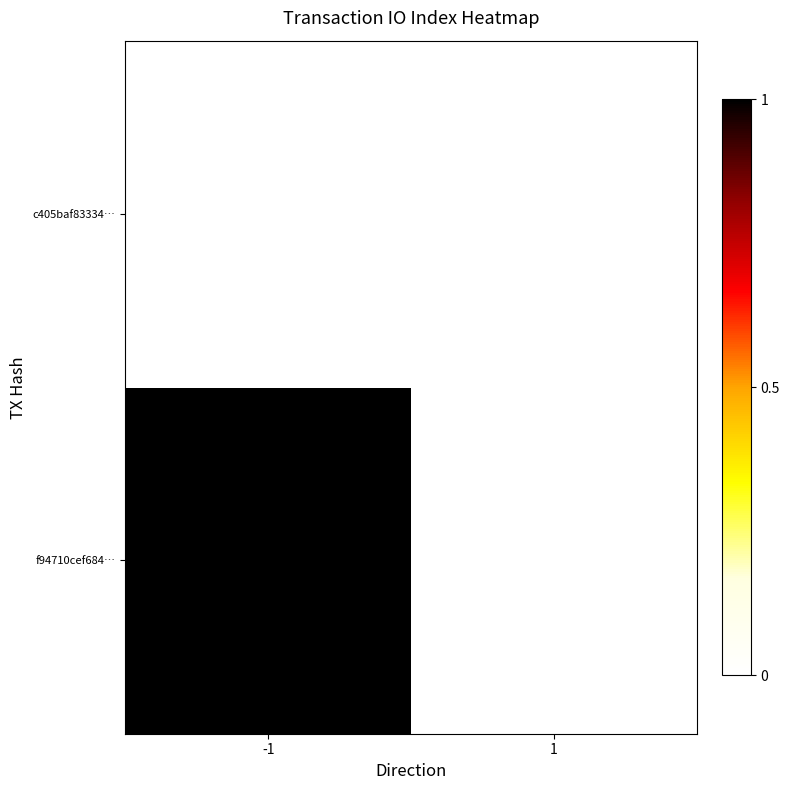

Reading left to right, what are all the values shown in this chart?

f94710cef684…: -1=1	1=0
c405baf83334…: -1=0	1=0